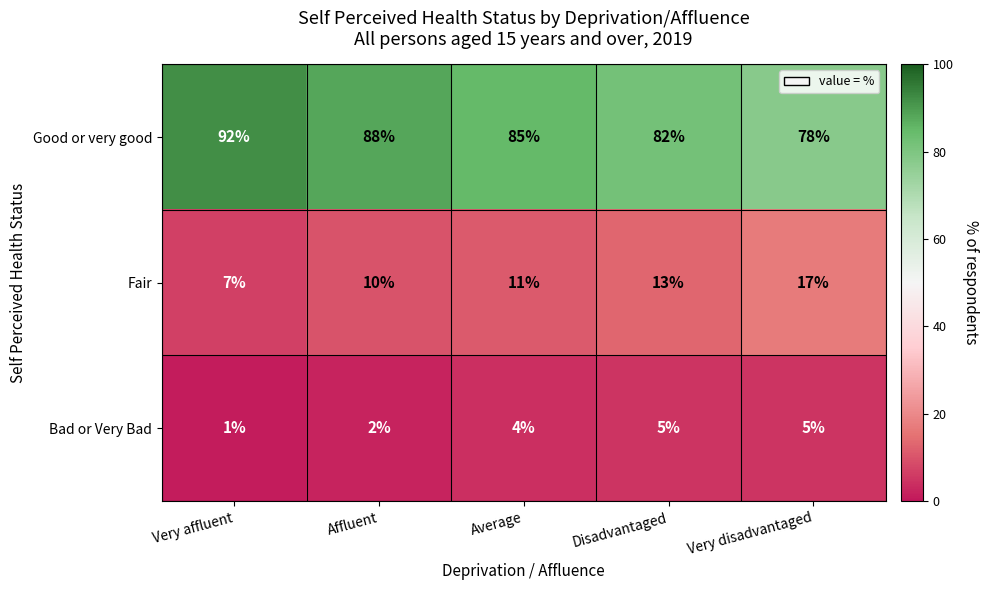

What is the sum of all Fair values?

58